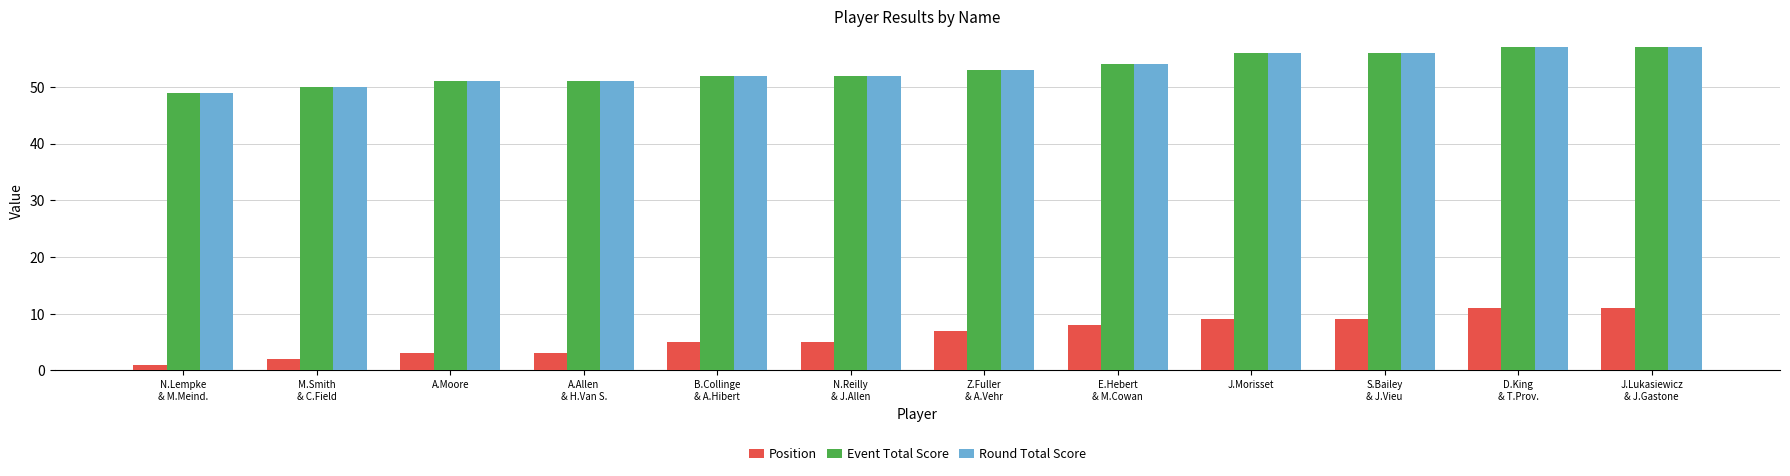

The value of Position at A.Allen
& H.Van S. is 3. True or false?

True